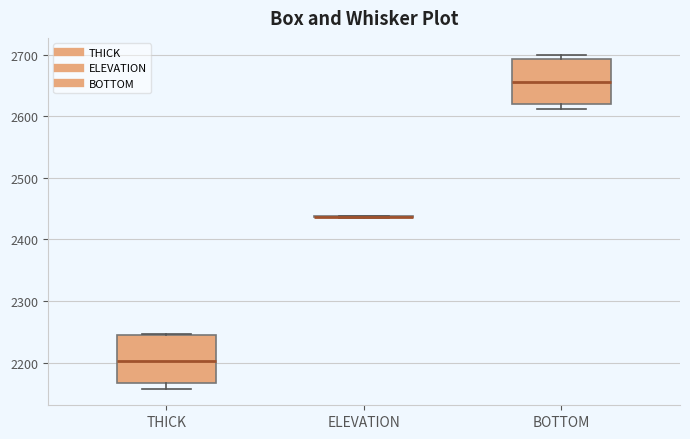

Reading left to right, transcribe this box plot: for each box, give where its median line is, the range the box spans, and where its two whiskers end, as read against the y-axis. The values are not printed on the chart, so give them approximately, as read against the axis.

THICK: median 2200, box 2170 to 2240, whiskers 2160 to 2250
ELEVATION: box collapsed to a line at 2440, whiskers 2430 to 2440
BOTTOM: median 2660, box 2620 to 2690, whiskers 2610 to 2700